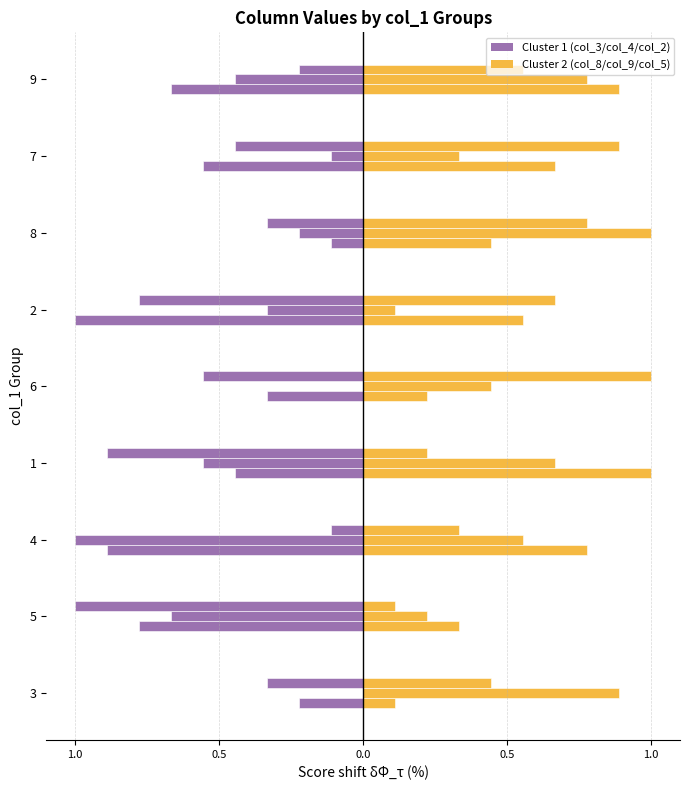

What is the sum of all col_3 values?

-5.0